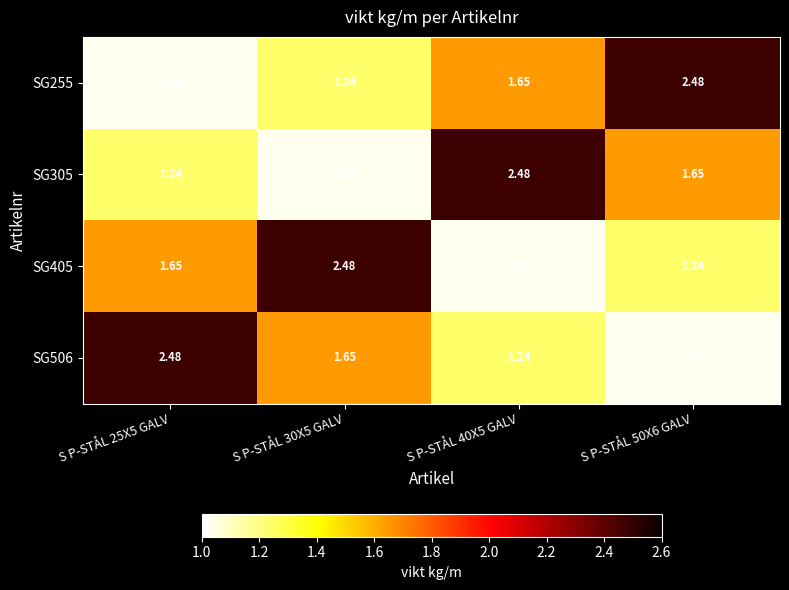

How many series are shown in this chart?

4